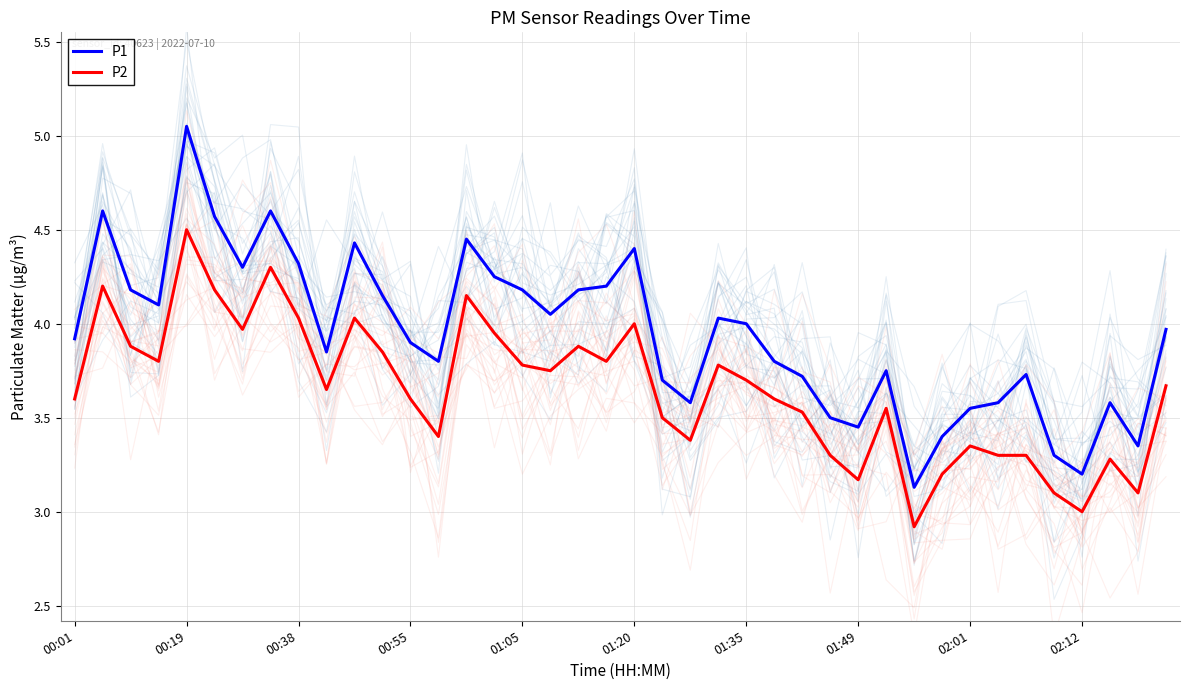

Is it true that P1 equals 4.9 at 02:01?

False